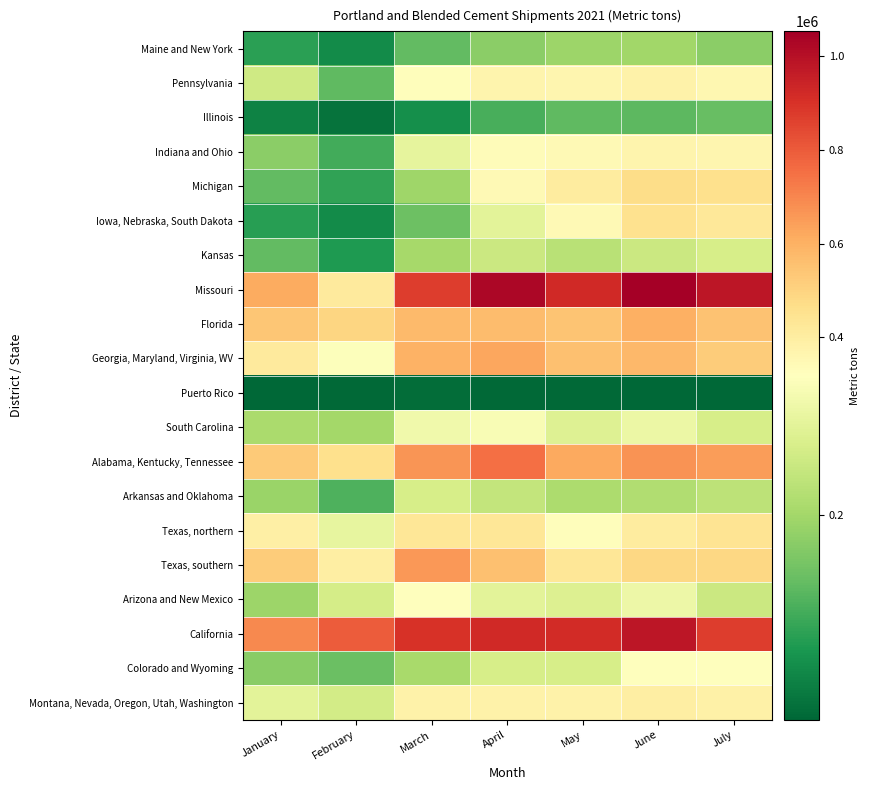

Reading left to right, extract all data points from this chart.

Maine and New York: January=98620	February=69289	March=141626	April=177524	May=193034	June=197238	July=178106
Pennsylvania: January=248382	February=139226	March=328466	April=366130	May=362462	June=377813	July=353459
Illinois: January=58915	February=40299	March=74137	April=120721	May=139251	June=137586	July=146768
Indiana and Ohio: January=177421	February=114696	March=281533	April=332602	May=341699	June=365314	July=360935
Michigan: January=139907	February=103103	March=195672	April=346662	May=407590	June=471932	July=458147
Iowa, Nebraska, South Dakota: January=95351	February=70277	March=150245	April=276346	May=345001	June=454857	July=424411
Kansas: January=141836	February=88817	March=202359	April=243315	May=224315	June=243729	July=258597
Missouri: January=615022	February=411191	March=871420	April=1027430	May=922159	June=1052776	July=979134
Florida: January=537404	February=493636	March=571858	April=570829	May=546130	June=600001	July=552769
Georgia, Maryland, Virginia, WV: January=410890	February=315649	March=595132	April=626850	May=559474	June=582004	July=524747
Puerto Rico: January=25273	February=27569	March=33988	April=29003	May=28004	June=26496	July=27351
South Carolina: January=206592	February=200687	March=297629	April=308603	May=270539	June=289396	July=258944
Alabama, Kentucky, Tennessee: January=529520	February=462065	March=666003	April=749934	May=620996	June=670854	July=650588
Arkansas and Oklahoma: January=191330	February=124390	March=256872	April=234719	May=210596	June=213469	July=227080
Texas, northern: January=388848	February=283096	March=428844	April=432264	May=329448	June=406003	July=444130
Texas, southern: January=523450	February=396260	March=660968	April=555565	May=431646	June=488361	July=490680
Arizona and New Mexico: January=193678	February=255698	March=317154	April=275508	May=266670	June=292849	July=243659
California: January=694923	February=795358	March=900203	April=926540	May=920728	June=979750	July=869410
Colorado and Wyoming: January=174883	February=147652	March=204716	April=258522	May=257727	June=320741	July=320248
Montana, Nevada, Oregon, Utah, Washington: January=275750	February=252904	March=376503	April=380201	May=378396	June=396520	July=384978